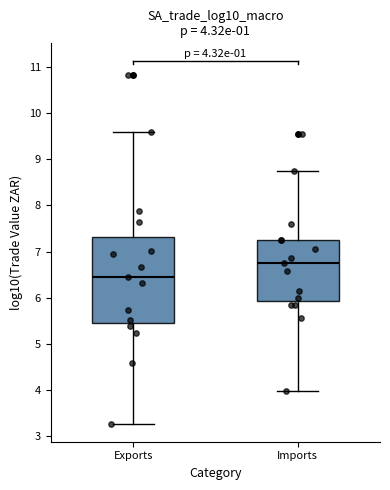

Which box's median line is the lowest?

Exports